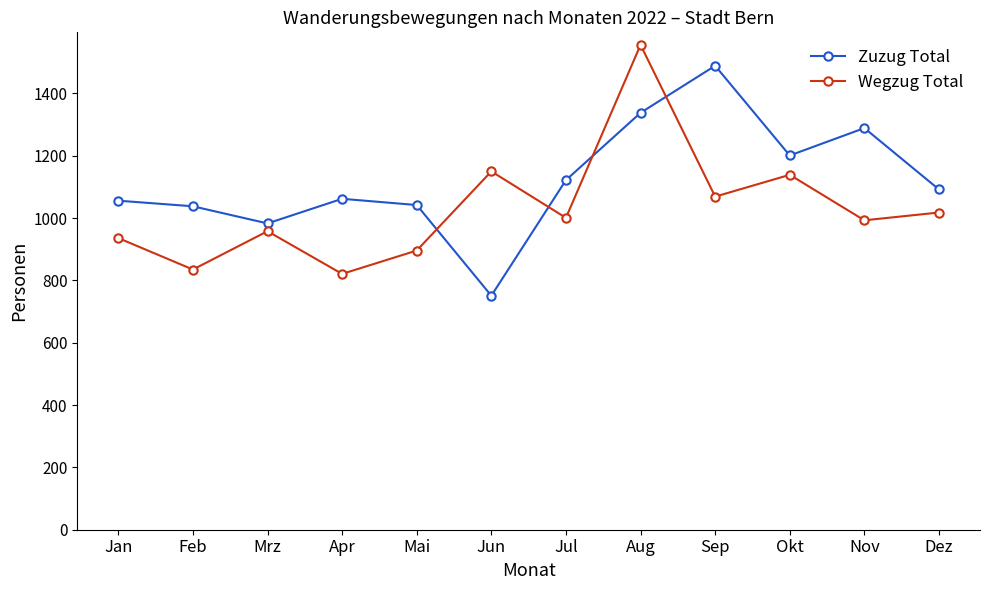

What value does the Zuzug Total series have at Nov, to the nearest 50?

1300